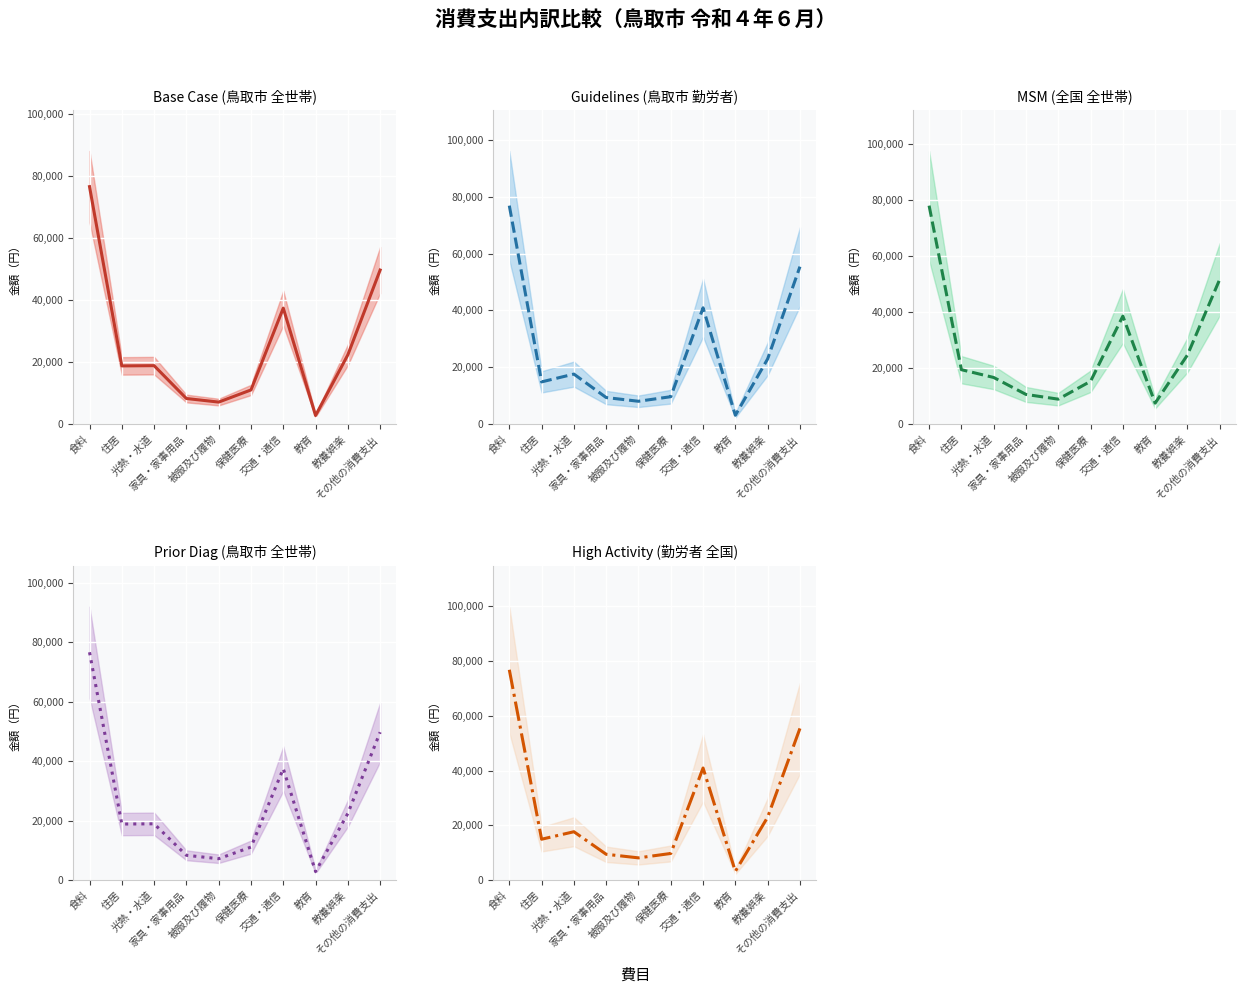

At which category does うち勤労者世帯（鳥取市） reach its first local valley?

住居